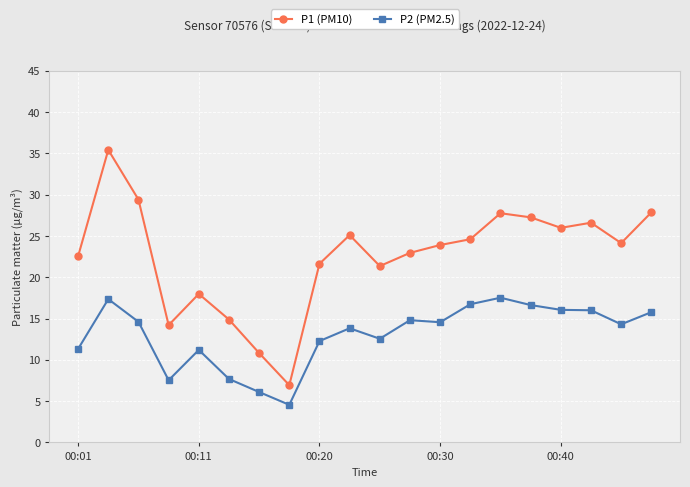

Which series has the widest spread of values?

P1 (PM10)